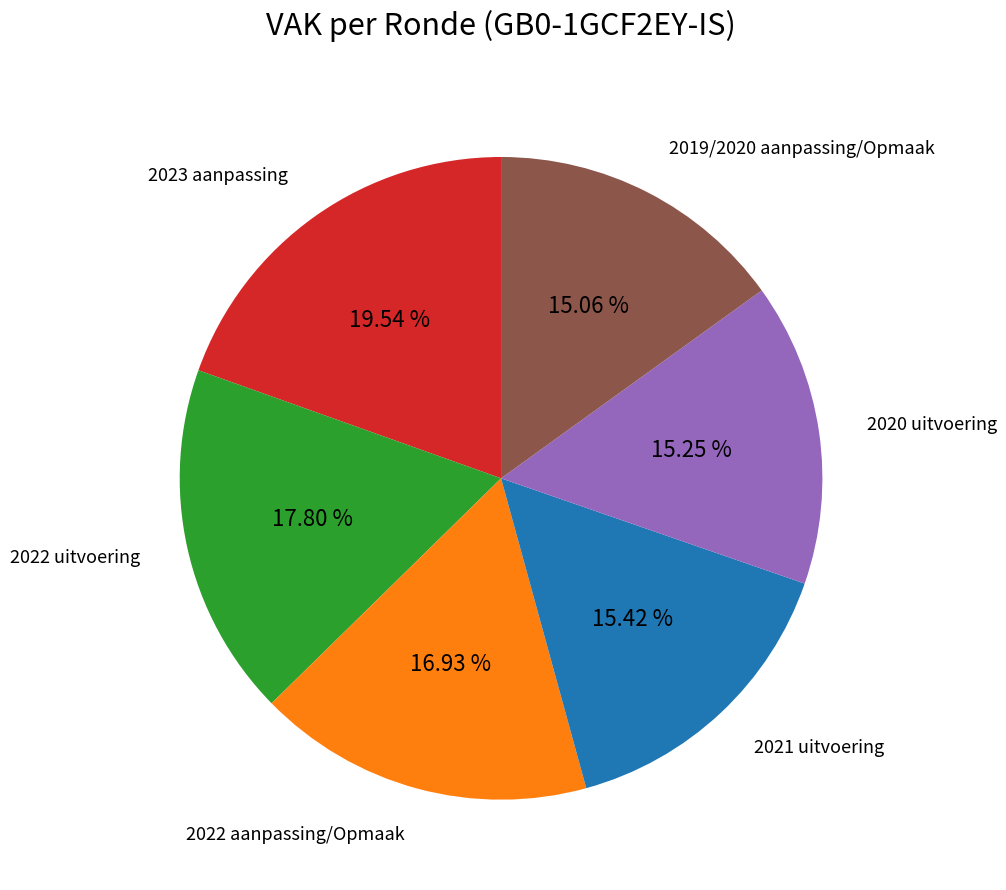

Is there any slice that represents more than half of the pie?

No